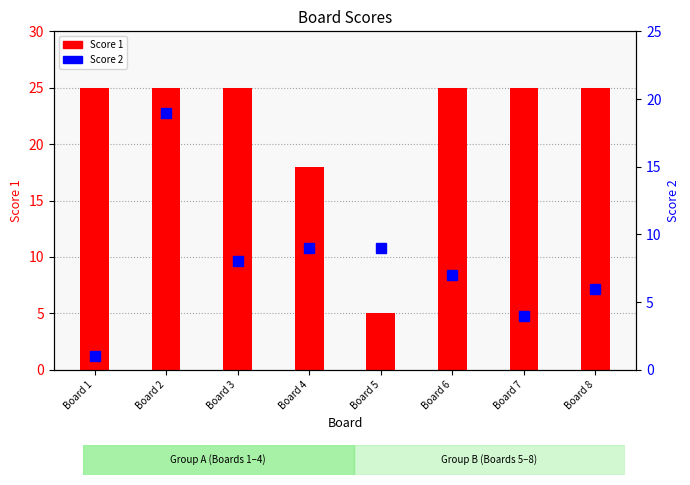

Is it true that Score 2 equals 19 at Board 2?

True